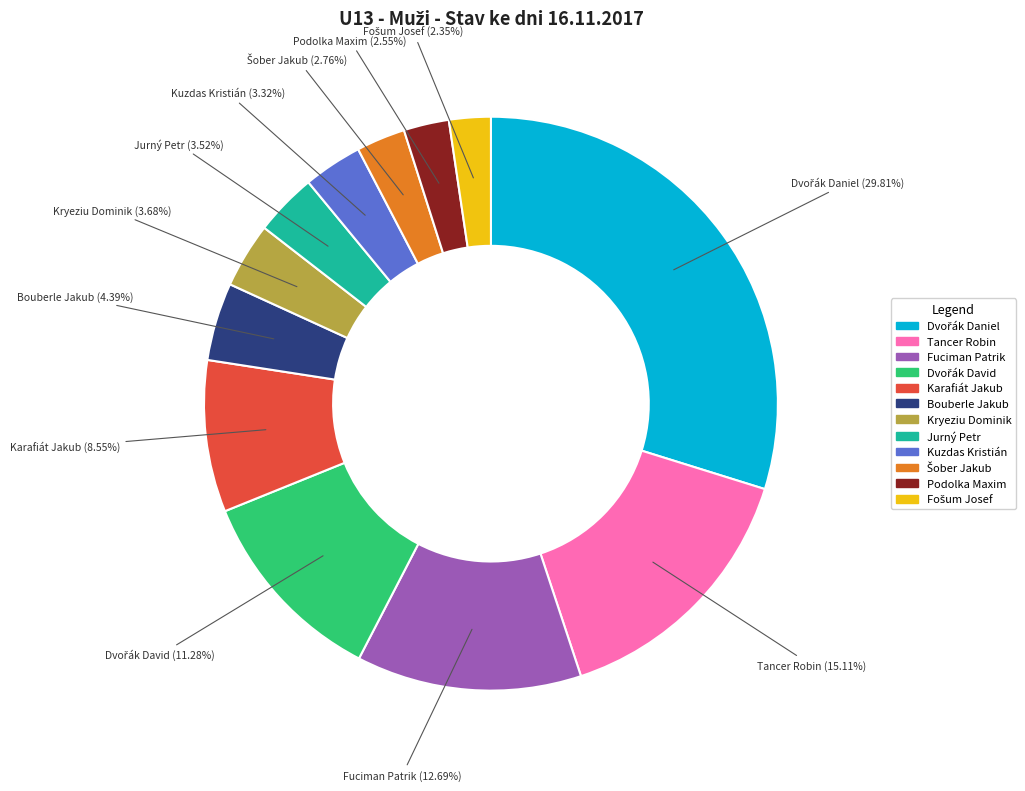

Is there any slice that represents more than half of the pie?

No